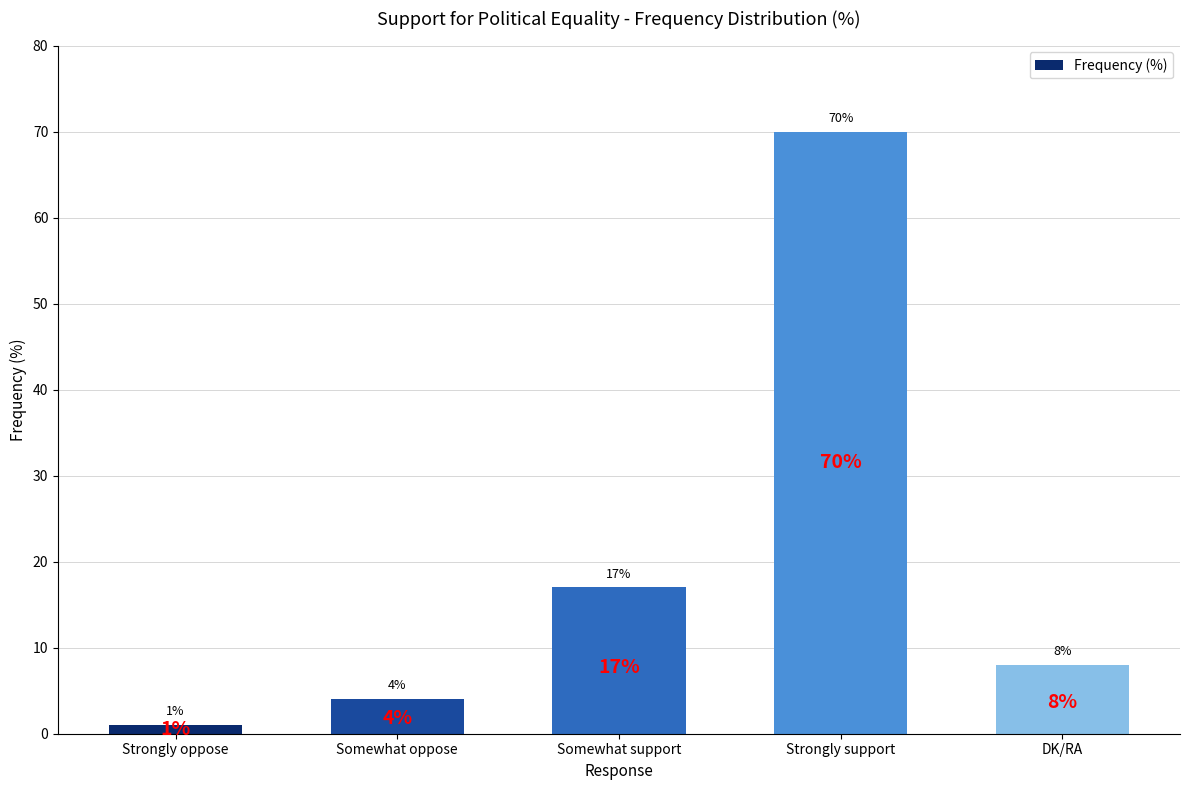

At which category does the chart reach its peak across all series?

Strongly support